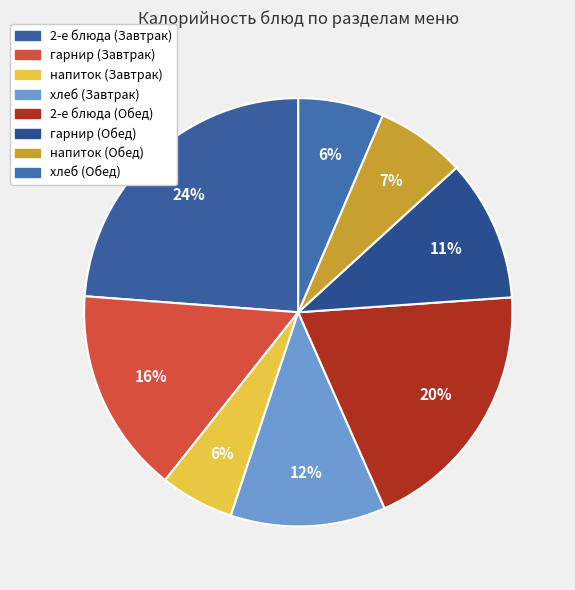

Count the number of slices in the pie.

8